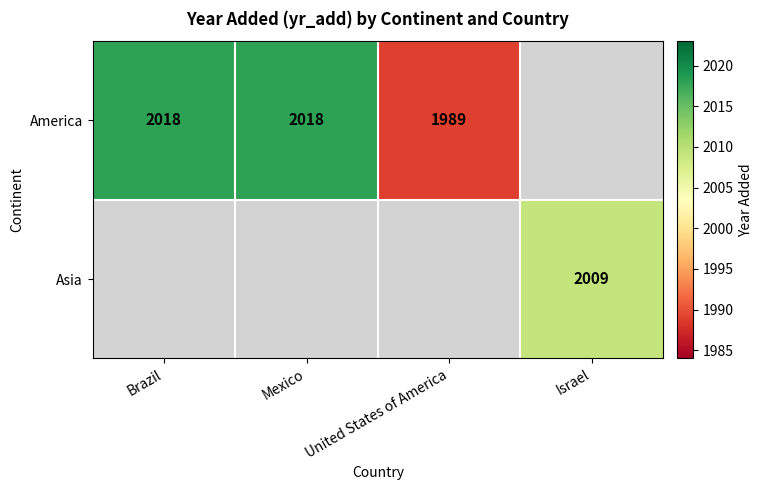

At how many categories does at least one series exceed 1993?

3